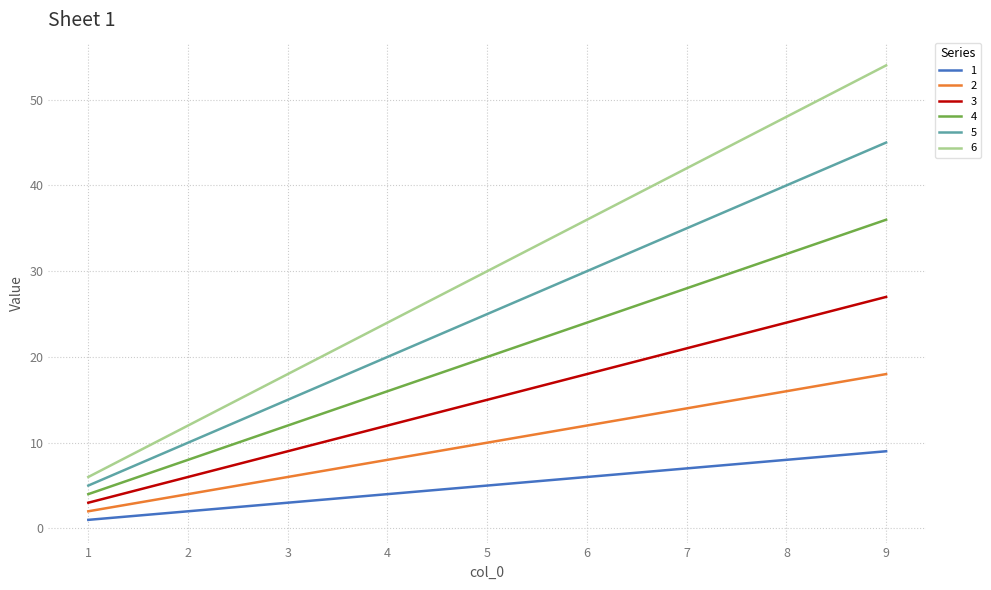

Which series has the largest total across all categories?

6